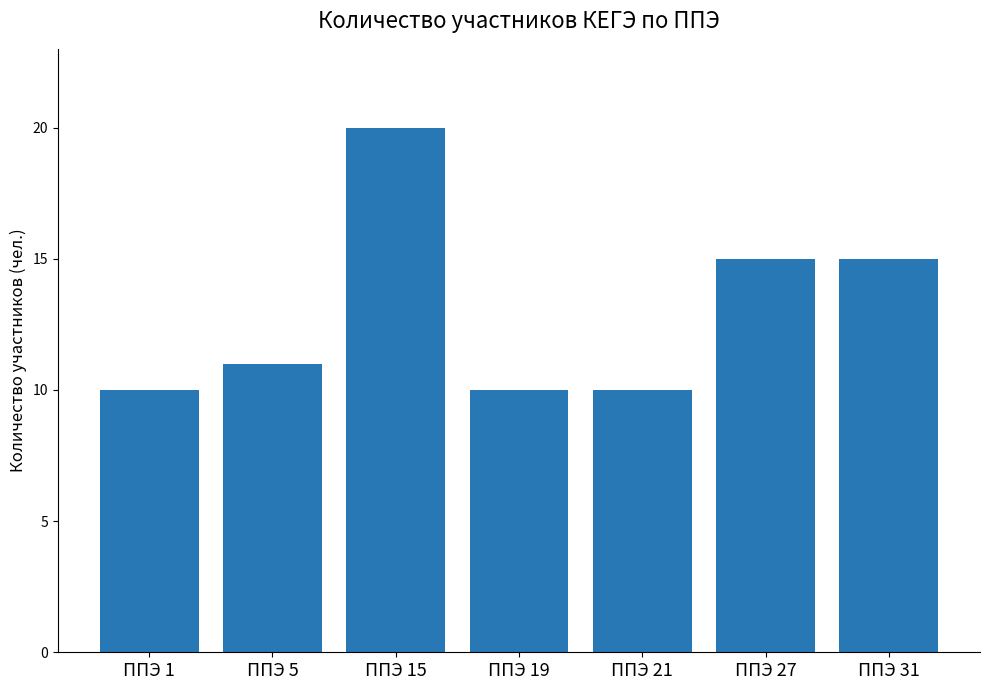

Count the number of categories in the chart.

7